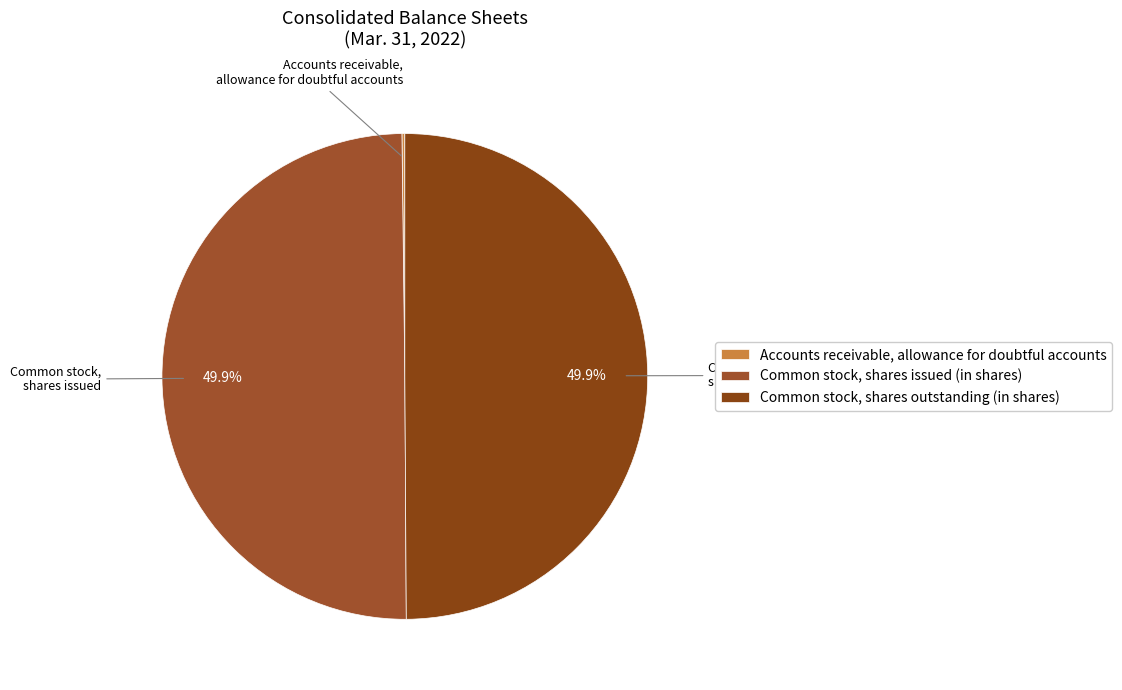

How many segments does this pie chart have?

3